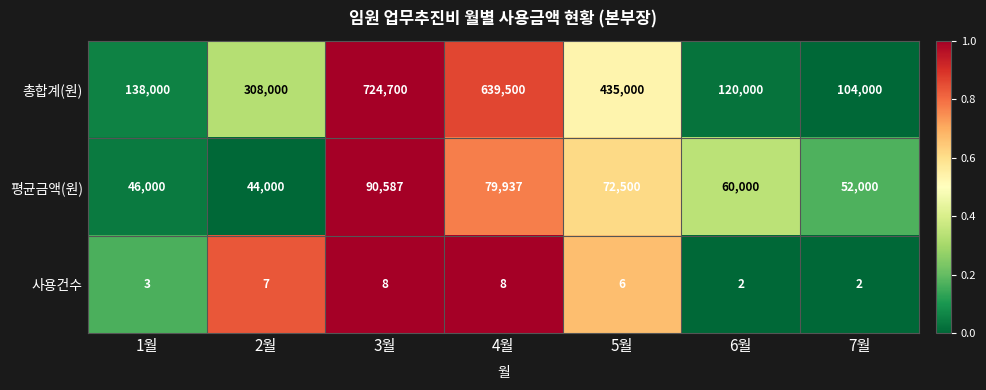

Reading left to right, list all the values displayed in this chart.

총합계(원): 1월=138000	2월=308000	3월=724700	4월=639500	5월=435000	6월=120000	7월=104000
평균금액(원): 1월=46000	2월=44000	3월=90587	4월=79937	5월=72500	6월=60000	7월=52000
사용건수: 1월=3	2월=7	3월=8	4월=8	5월=6	6월=2	7월=2